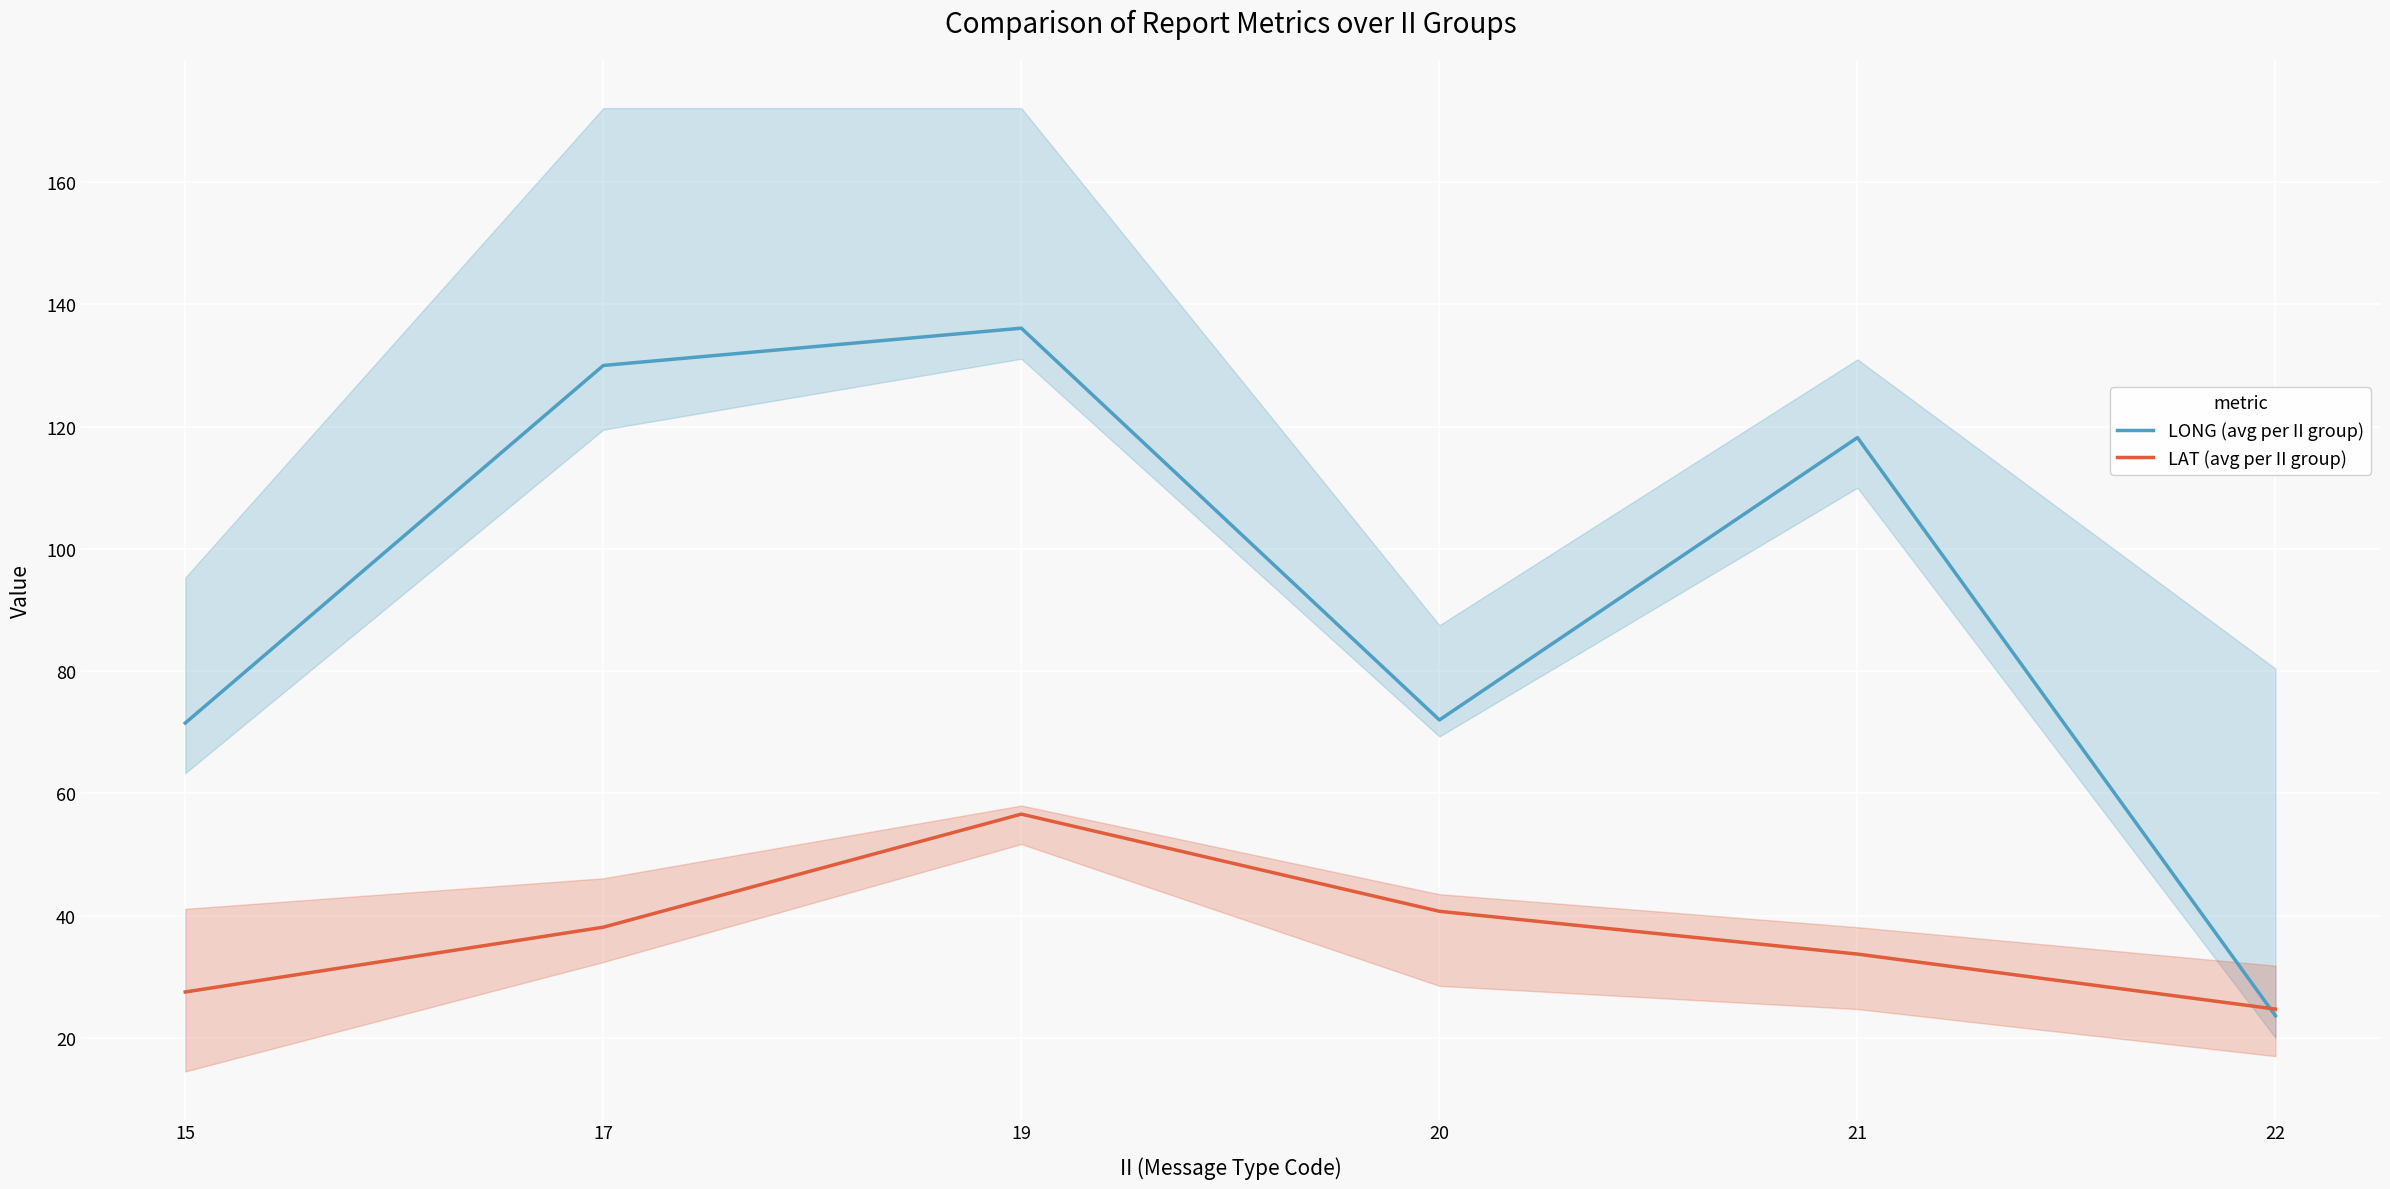

Reading right to left, transcribe all the data shown in this chart.

LONG (avg per II group): 23.6	118.2	72.0	136.1	130.0	71.5
LAT (avg per II group): 24.7	33.7	40.7	56.6	38.1	27.5